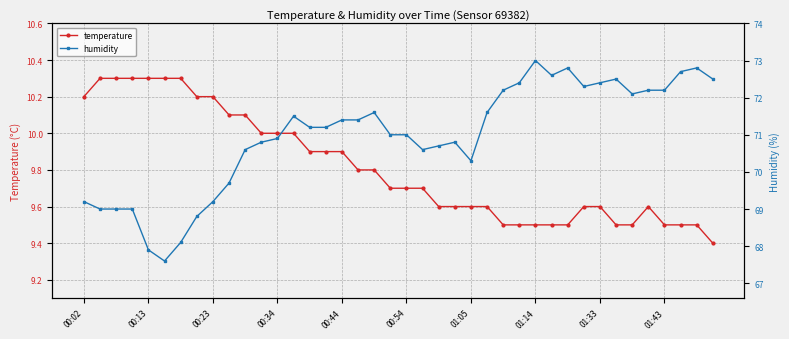

Where is temperature nearest to the value 9?

39